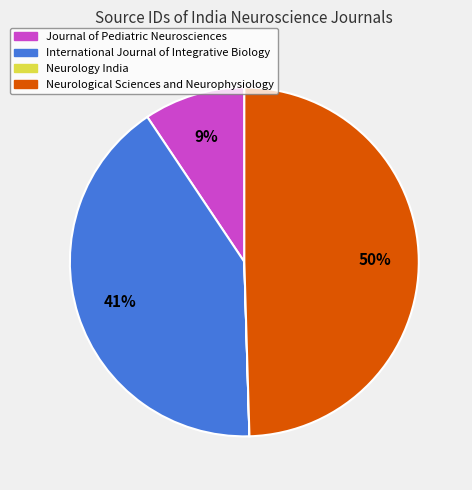

True or false: International Journal of Integrative Biology accounts for 41% of the total.

True